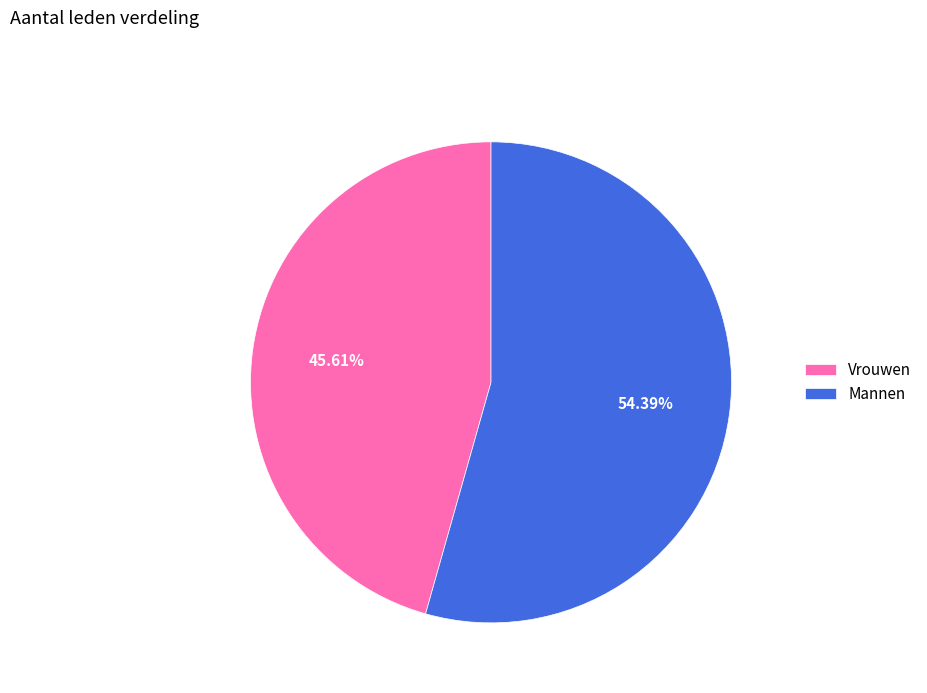

Is there a majority slice in this chart?

Yes